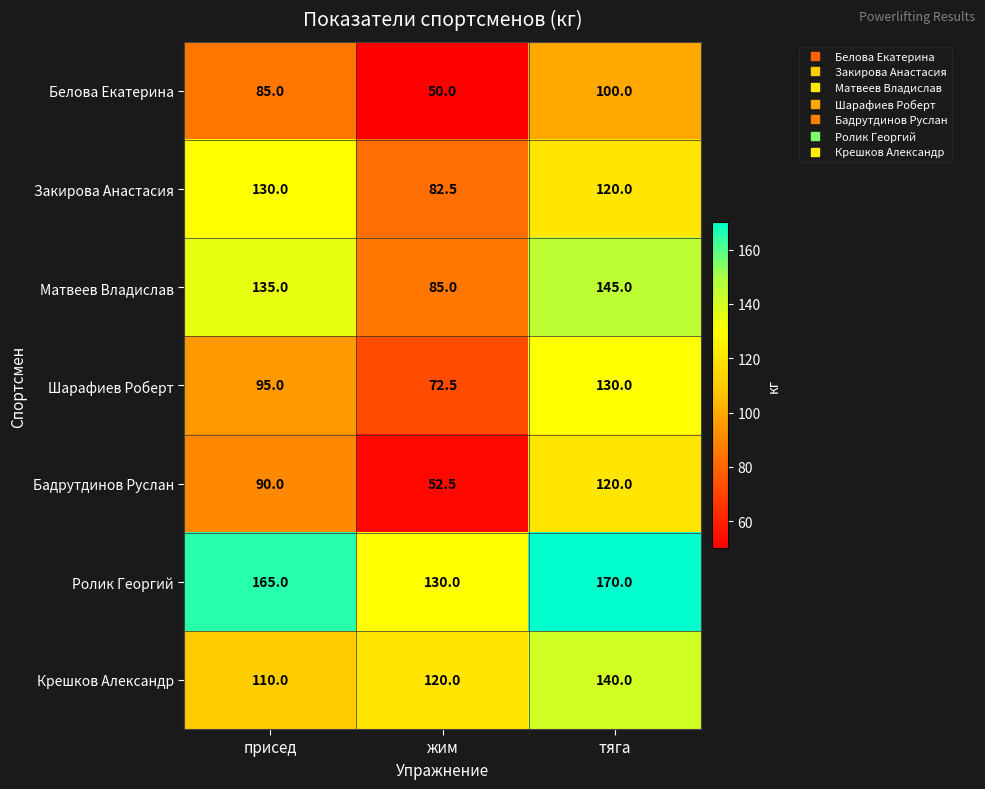

The value of Бадрутдинов Руслан at присед is 29.1. True or false?

False